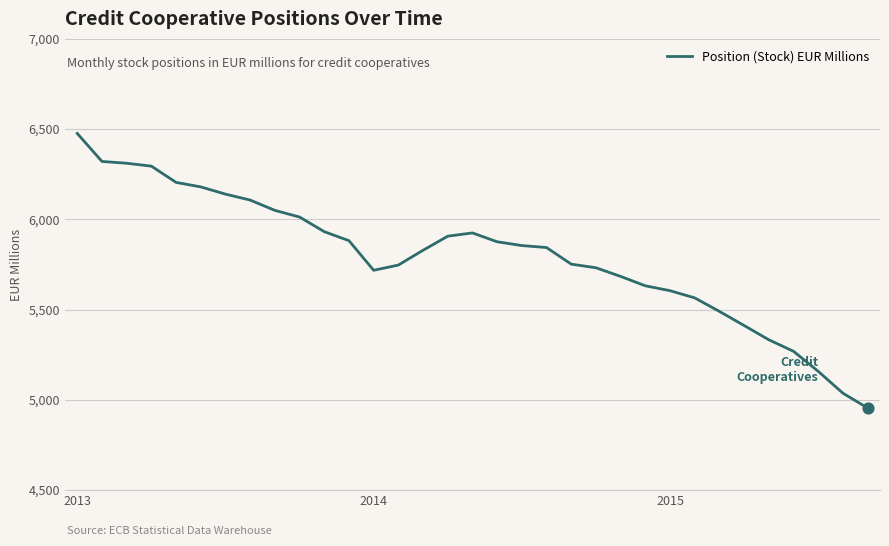

What is the difference between the maximum and minimum values?

1521